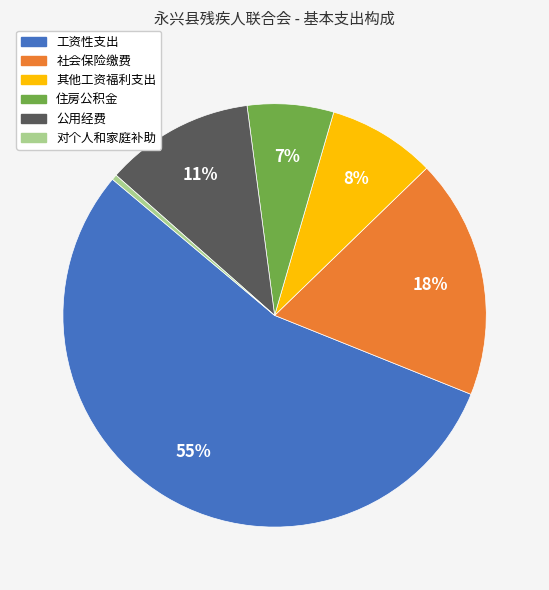

Which slice represents more than half of the pie?

工资性支出